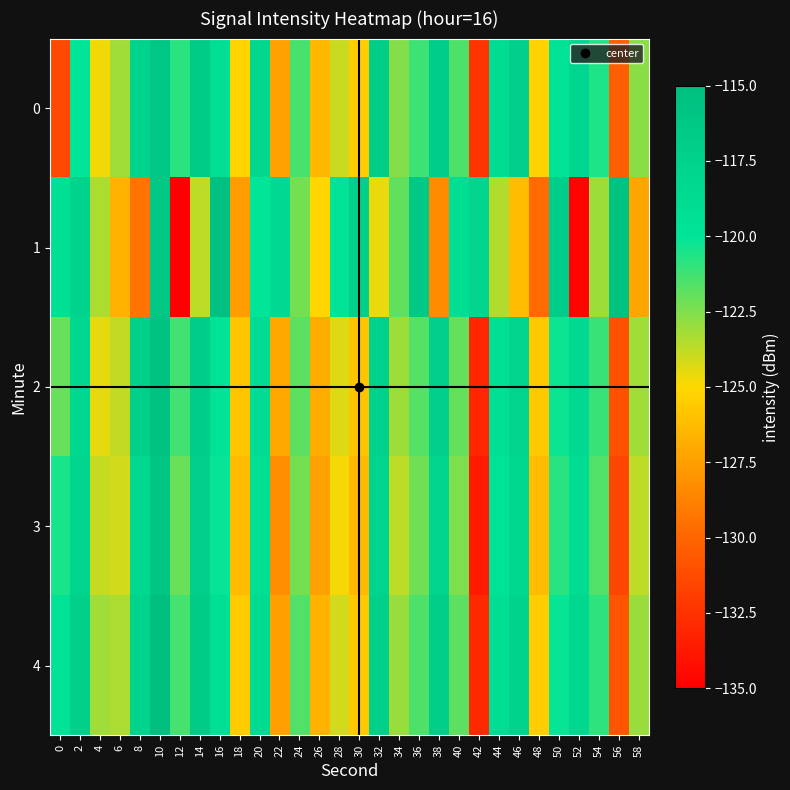

At 46, list the series in order from largest to smallest.

0, 4, 2, 3, 1